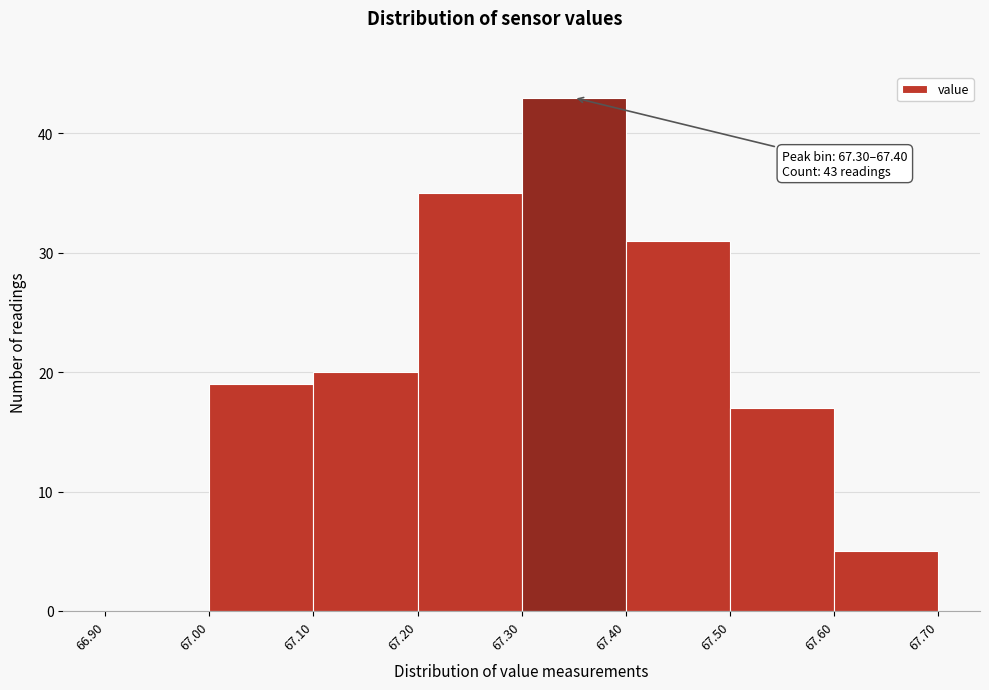

Which range on the x-axis has the tallest bar?

67.30 to 67.40